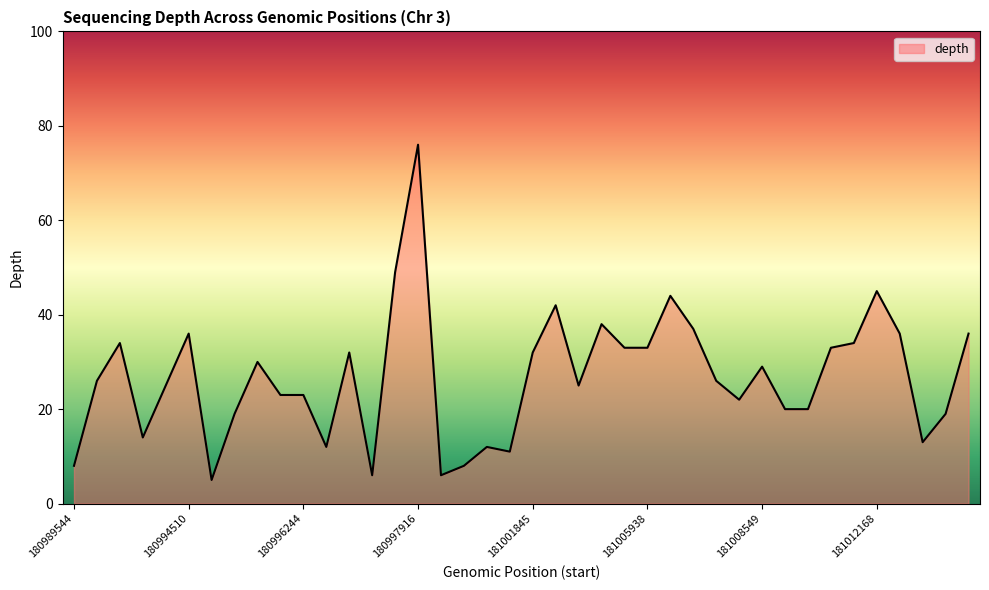

What is the greatest value displayed?

76